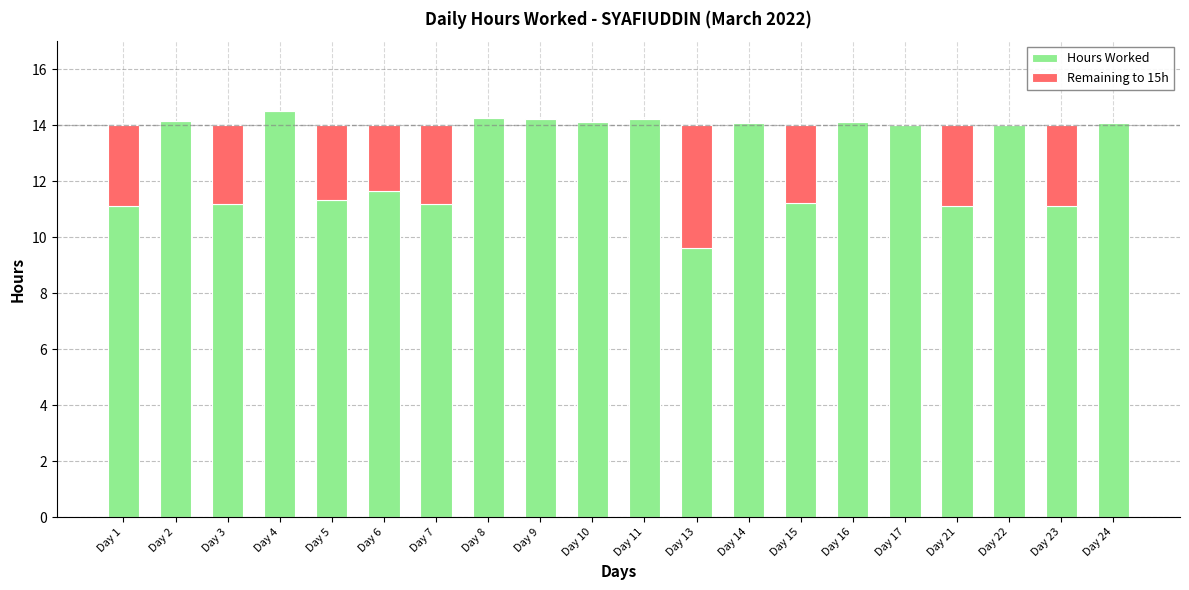

The Hours Worked series shows 17.1 at Day 15. True or false?

False